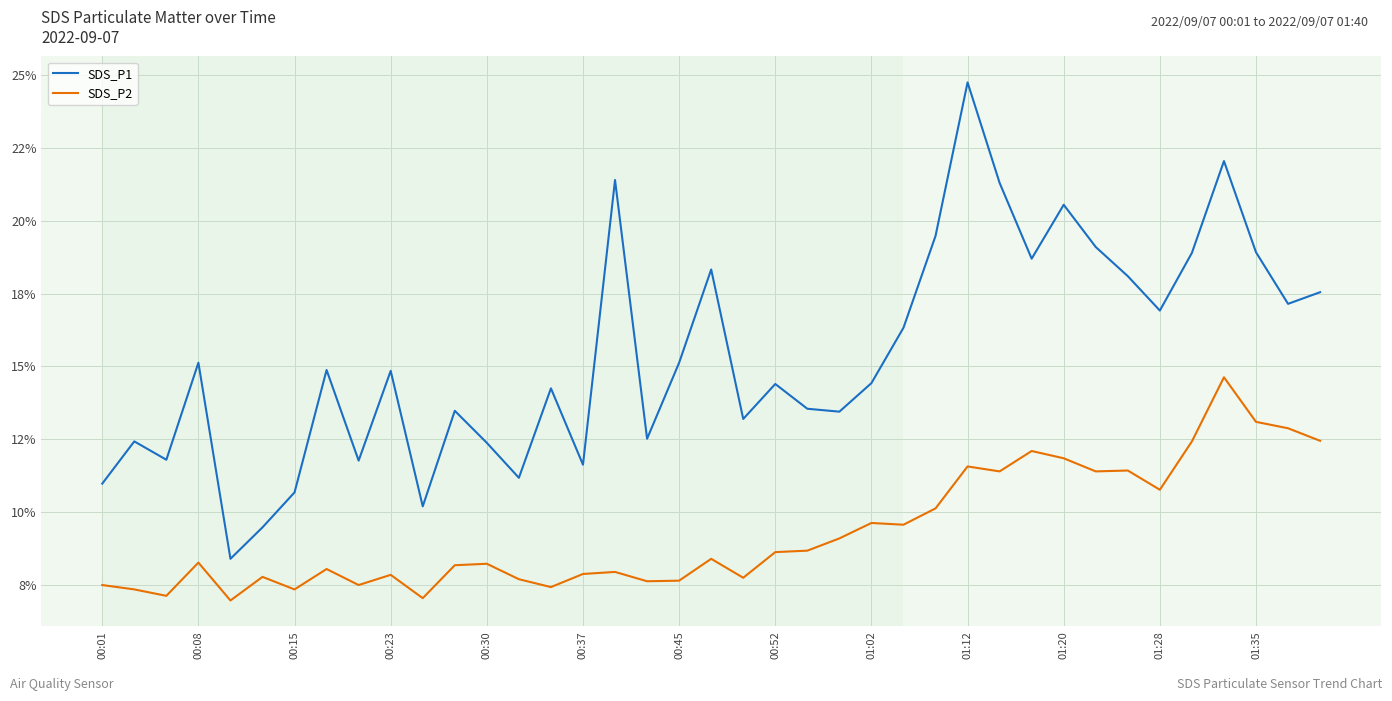

Reading left to right, transcribe all the data shown in this chart.

SDS_P1: 11.0	12.4	11.8	15.1	8.4	9.5	10.7	14.9	11.8	14.8	10.2	13.5	12.4	11.2	14.2	11.6	21.4	12.5	15.1	18.3	13.2	14.4	13.6	13.4	14.4	16.3	19.5	24.8	21.3	18.7	20.6	19.1	18.1	16.9	18.9	22.1	18.9	17.1	17.6
SDS_P2: 7.5	7.3	7.1	8.3	7.0	7.8	7.3	8.1	7.5	7.8	7.0	8.2	8.2	7.7	7.4	7.9	8.0	7.6	7.7	8.4	7.8	8.6	8.7	9.1	9.6	9.6	10.1	11.6	11.4	12.1	11.8	11.4	11.4	10.8	12.4	14.6	13.1	12.9	12.4